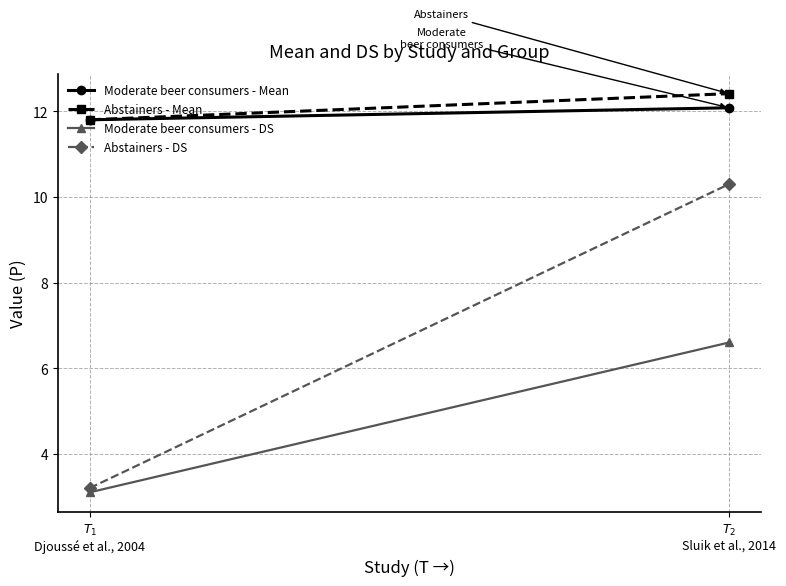

At which category is the sum across all series the highest?

$T_{2}$
Sluik et al., 2014